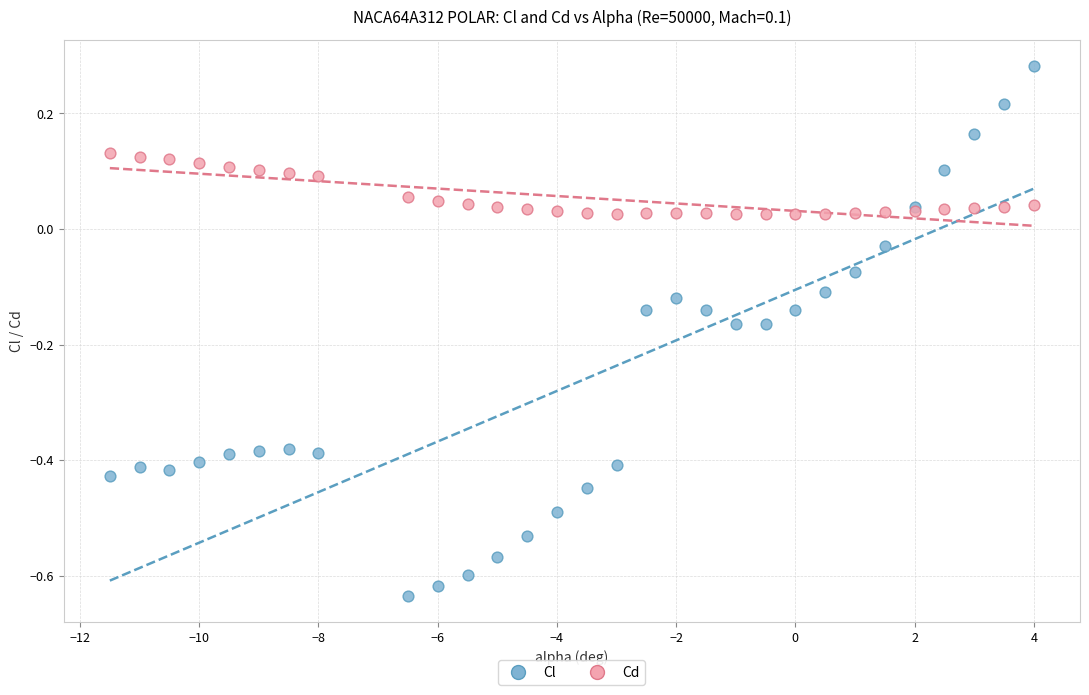

Which series has the largest Y range (max minus min)?

Cl